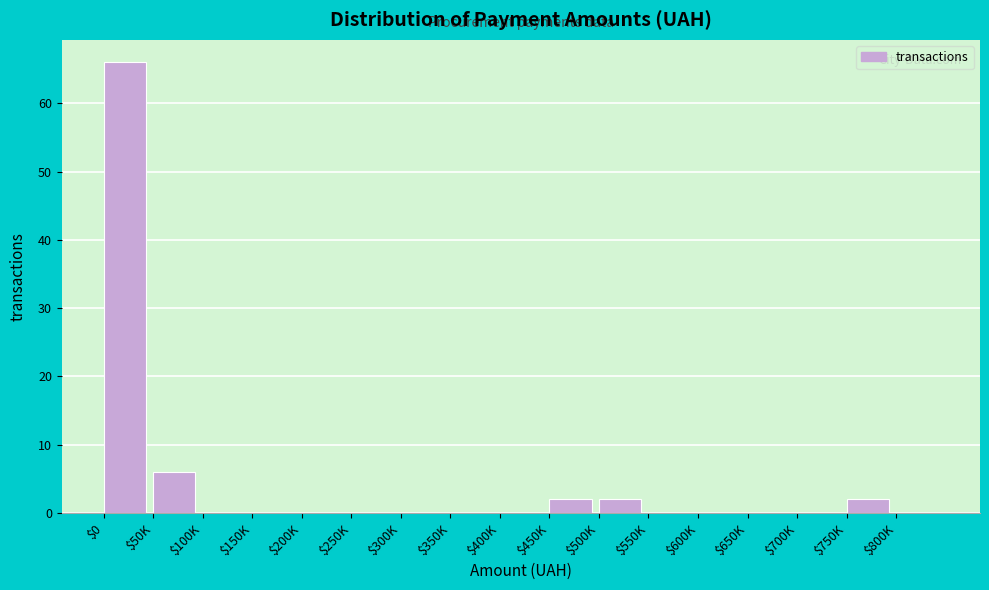

The value at $200K is 0. True or false?

True